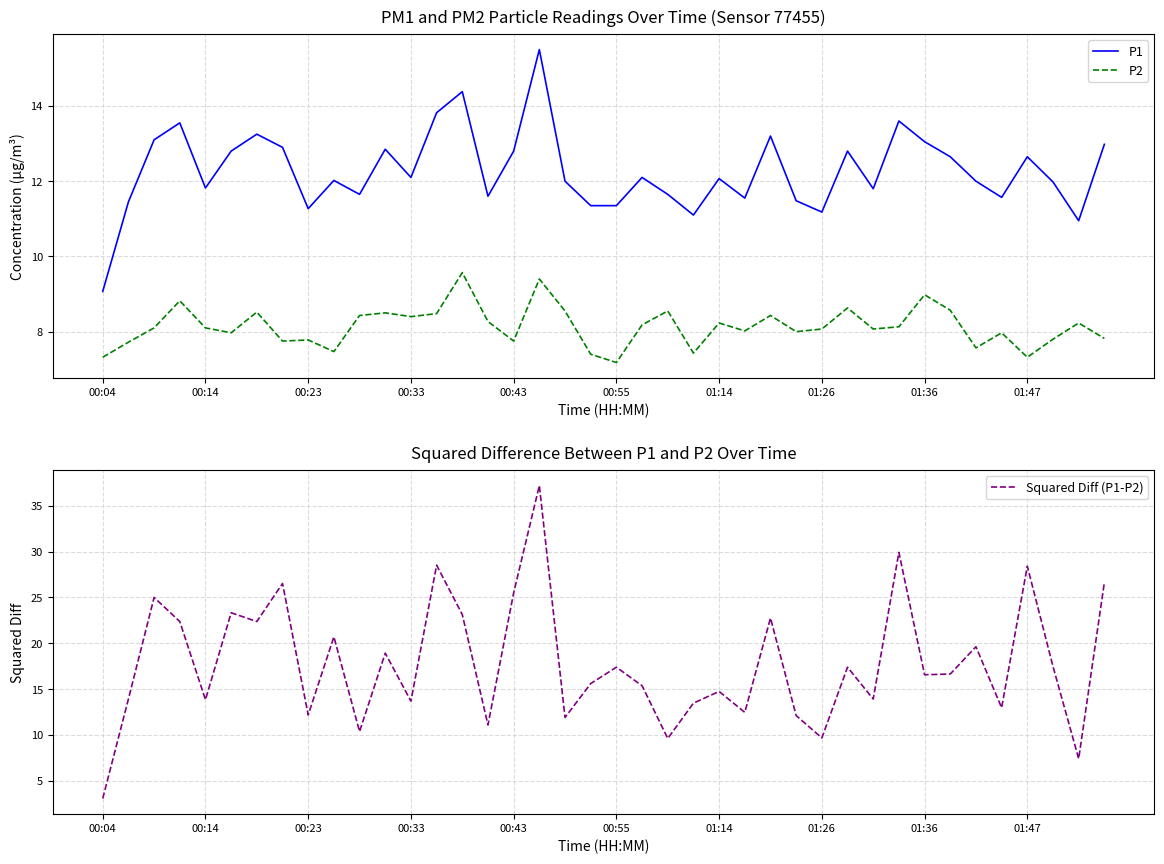

What is the label of the 27th point from the left?

26